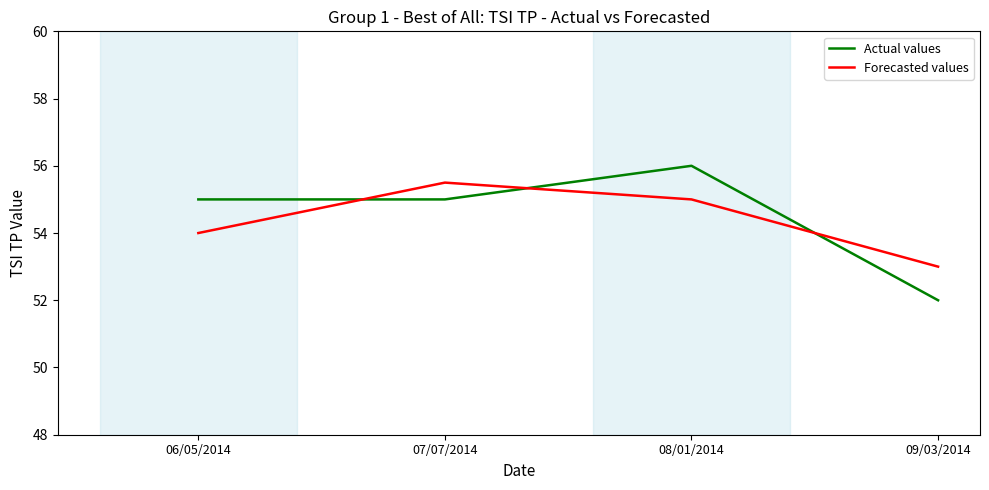

True or false: Actual values and Forecasted values cross at least once.

True